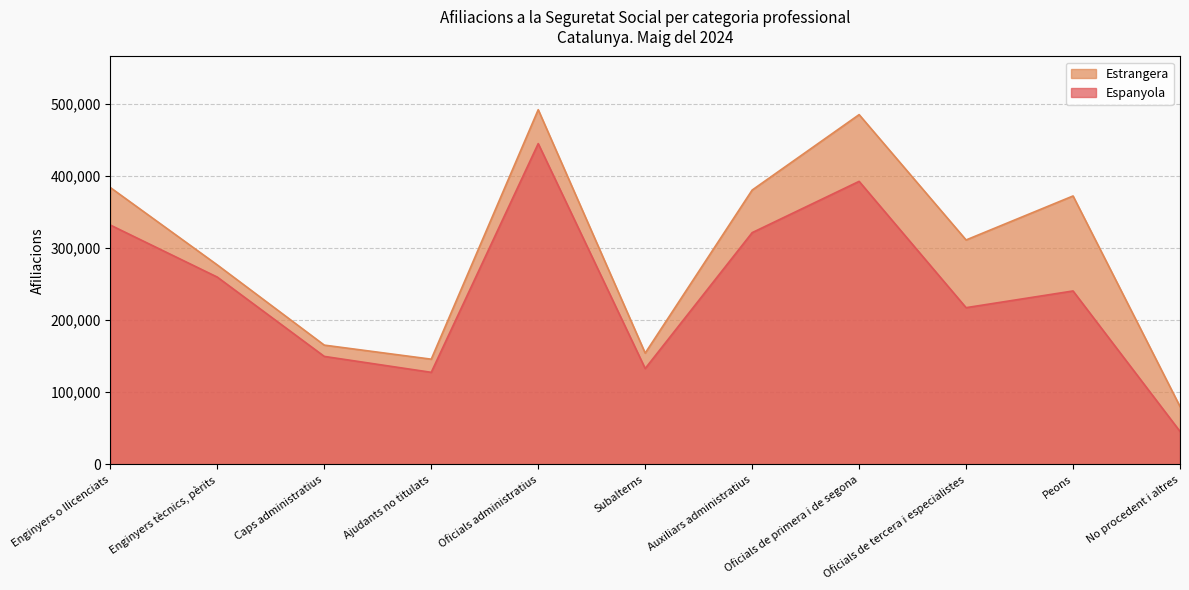

What is the sum of all values?

2662145